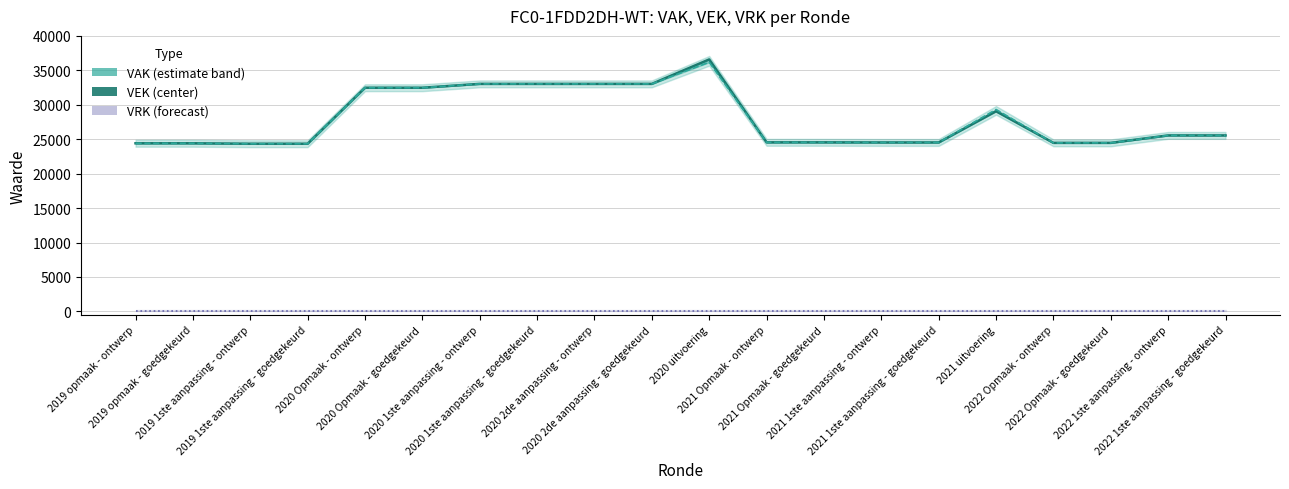

Reading left to right, transcribe all the data shown in this chart.

VAK: 2019 opmaak - ontwerp=24409	2019 opmaak - goedgekeurd=24409	2019 1ste aanpassing - ontwerp=24344	2019 1ste aanpassing - goedgekeurd=24344	2020 Opmaak - ontwerp=32474	2020 Opmaak - goedgekeurd=32474	2020 1ste aanpassing - ontwerp=33034	2020 1ste aanpassing - goedgekeurd=33034	2020 2de aanpassing - ontwerp=33034	2020 2de aanpassing - goedgekeurd=33034	2020 uitvoering=36583	2021 Opmaak - ontwerp=24546	2021 Opmaak - goedgekeurd=24546	2021 1ste aanpassing - ontwerp=24529	2021 1ste aanpassing - goedgekeurd=24529	2021 uitvoering=29057	2022 Opmaak - ontwerp=24471	2022 Opmaak - goedgekeurd=24471	2022 1ste aanpassing - ontwerp=25551	2022 1ste aanpassing - goedgekeurd=25551
VEK: 2019 opmaak - ontwerp=24409	2019 opmaak - goedgekeurd=24409	2019 1ste aanpassing - ontwerp=24344	2019 1ste aanpassing - goedgekeurd=24344	2020 Opmaak - ontwerp=32474	2020 Opmaak - goedgekeurd=32474	2020 1ste aanpassing - ontwerp=33034	2020 1ste aanpassing - goedgekeurd=33034	2020 2de aanpassing - ontwerp=33034	2020 2de aanpassing - goedgekeurd=33034	2020 uitvoering=36176	2021 Opmaak - ontwerp=24546	2021 Opmaak - goedgekeurd=24546	2021 1ste aanpassing - ontwerp=24529	2021 1ste aanpassing - goedgekeurd=24529	2021 uitvoering=29315	2022 Opmaak - ontwerp=24471	2022 Opmaak - goedgekeurd=24471	2022 1ste aanpassing - ontwerp=25551	2022 1ste aanpassing - goedgekeurd=25551
VRK: 2019 opmaak - ontwerp=0	2019 opmaak - goedgekeurd=0	2019 1ste aanpassing - ontwerp=0	2019 1ste aanpassing - goedgekeurd=0	2020 Opmaak - ontwerp=0	2020 Opmaak - goedgekeurd=0	2020 1ste aanpassing - ontwerp=0	2020 1ste aanpassing - goedgekeurd=0	2020 2de aanpassing - ontwerp=0	2020 2de aanpassing - goedgekeurd=0	2020 uitvoering=0	2021 Opmaak - ontwerp=0	2021 Opmaak - goedgekeurd=0	2021 1ste aanpassing - ontwerp=0	2021 1ste aanpassing - goedgekeurd=0	2021 uitvoering=0	2022 Opmaak - ontwerp=0	2022 Opmaak - goedgekeurd=0	2022 1ste aanpassing - ontwerp=0	2022 1ste aanpassing - goedgekeurd=0